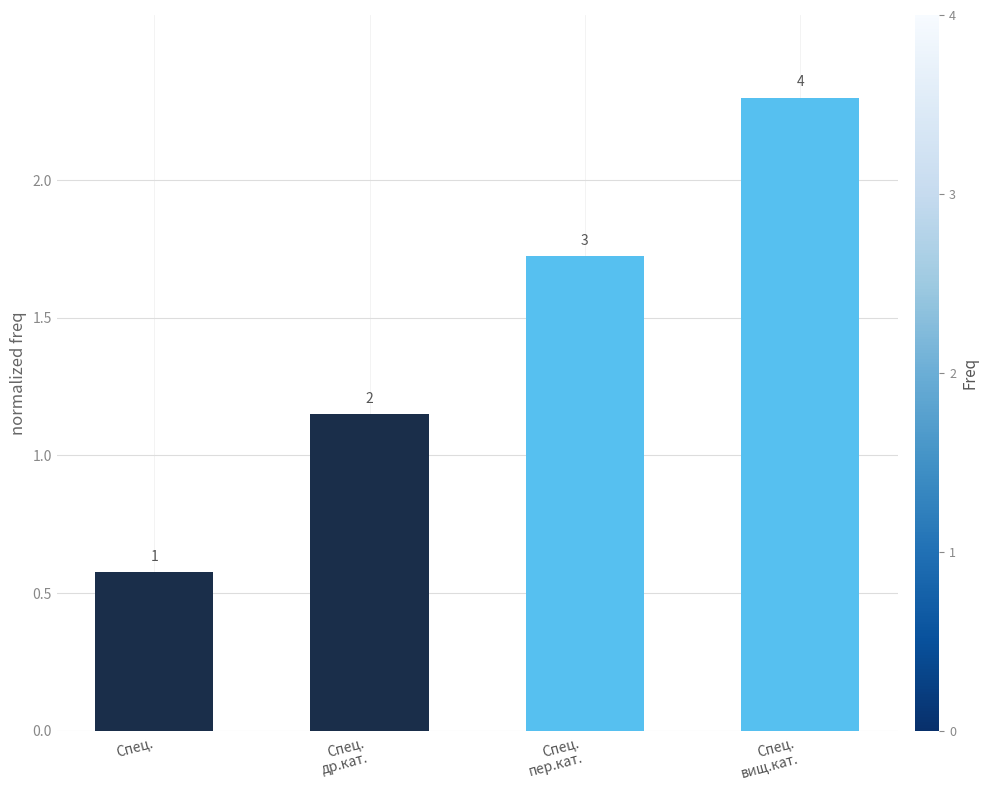

What is the sum of the values at Спец.
др.кат. and Спец.
пер.кат.?

2.9